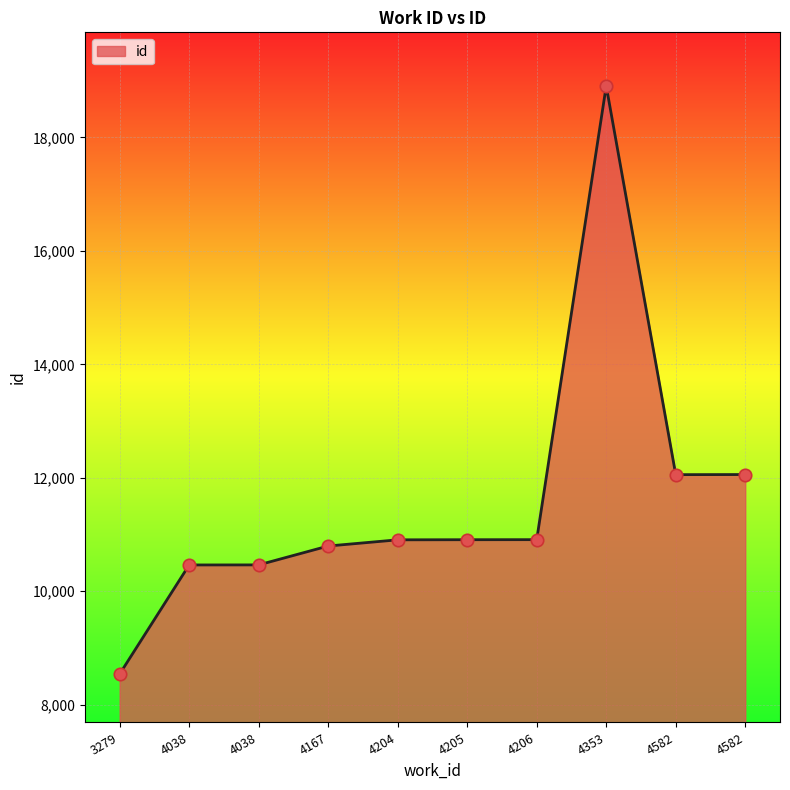

How many lines are shown in the chart?

1